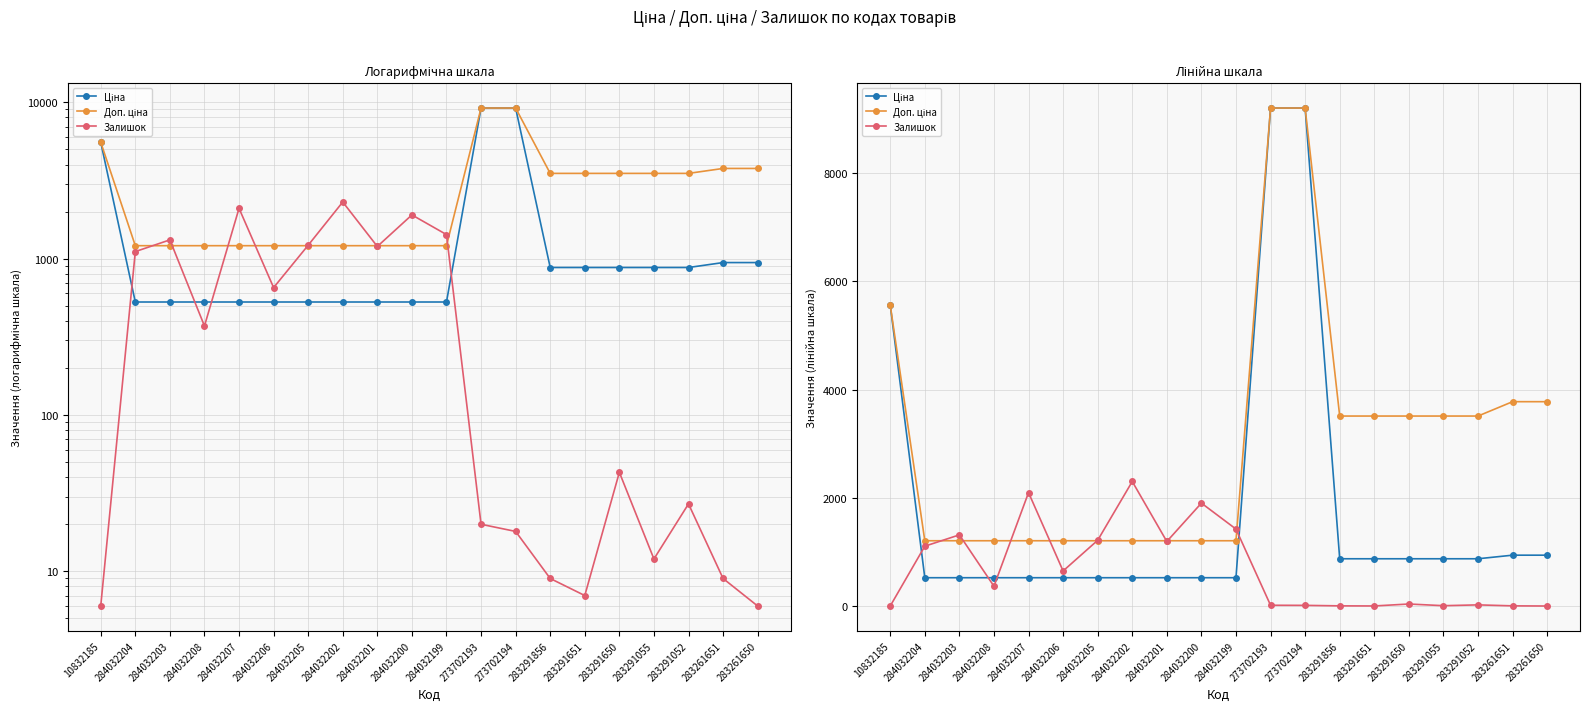

Is the value of Ціна at 284032201 greater than the value of Доп. ціна at 273702194?

No